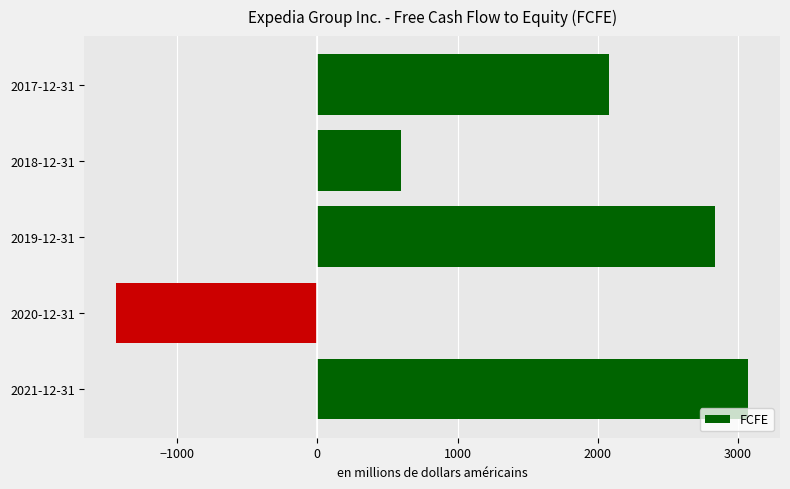

What is the greatest value displayed?

3075